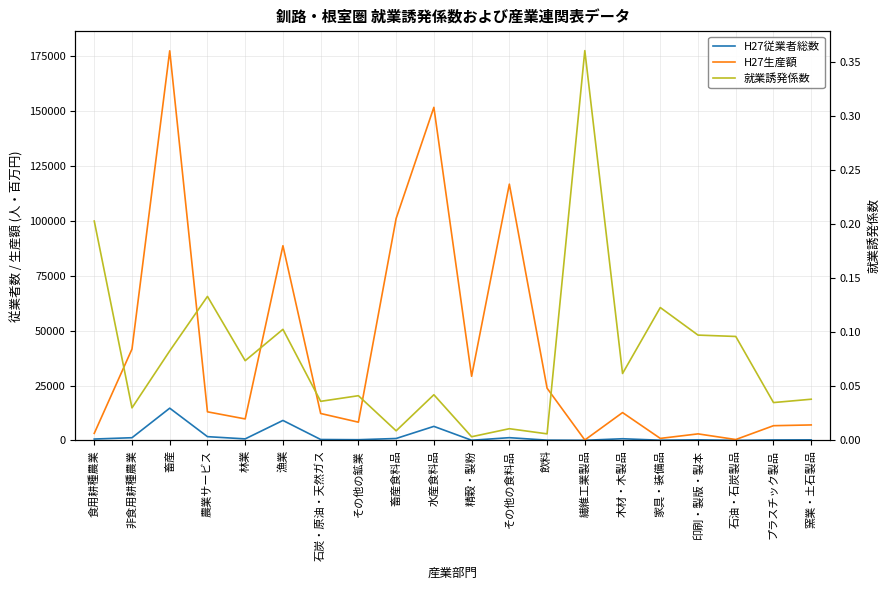

How many categories are shown in the chart?

20